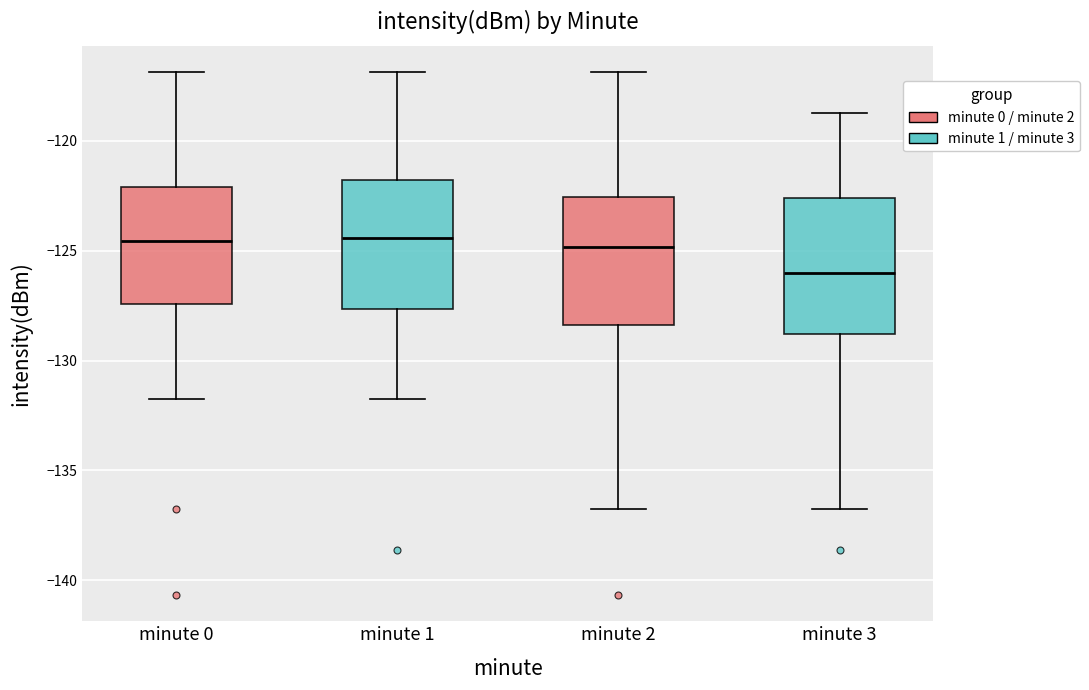

Reading left to right, read every box against the y-axis: the position of its median line, the range the box covers, and the ends of its whiskers. The values are not printed on the chart, so give them approximately, as read against the axis.

minute 0: median -124.5, box -127.5 to -122.0, whiskers -131.5 to -117.0
minute 1: median -124.5, box -127.5 to -122.0, whiskers -131.5 to -117.0
minute 2: median -125.0, box -128.5 to -122.5, whiskers -136.5 to -117.0
minute 3: median -126.0, box -129.0 to -122.5, whiskers -136.5 to -119.0